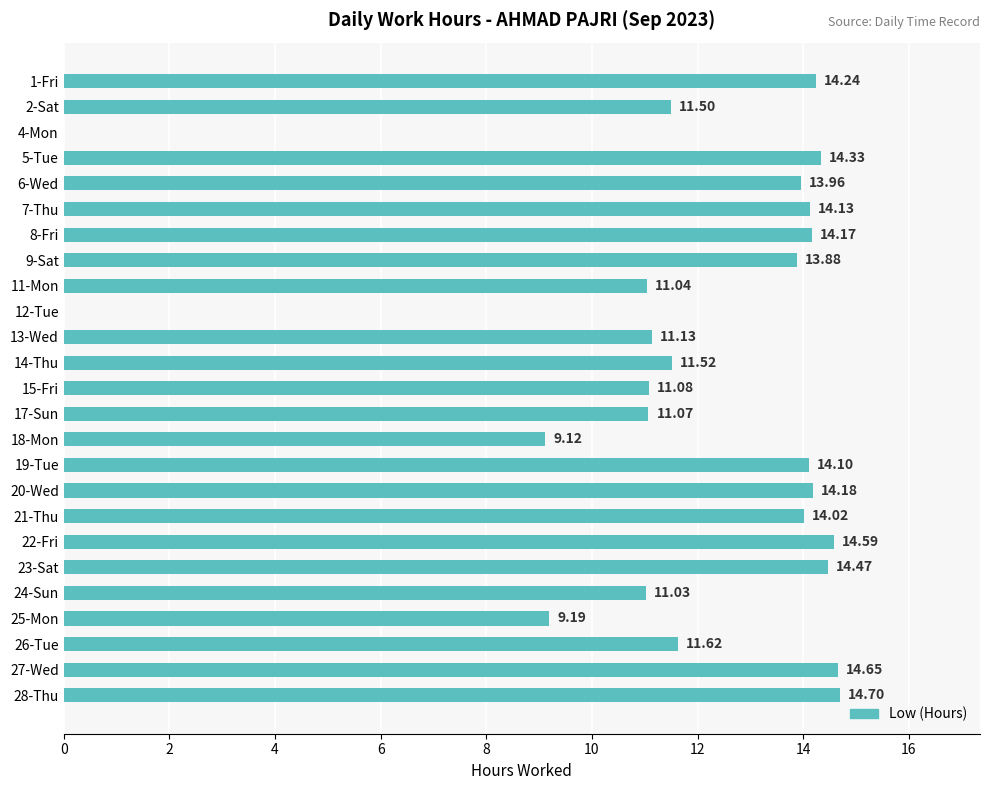

Between 20-Wed and 23-Sat, which is larger?

23-Sat